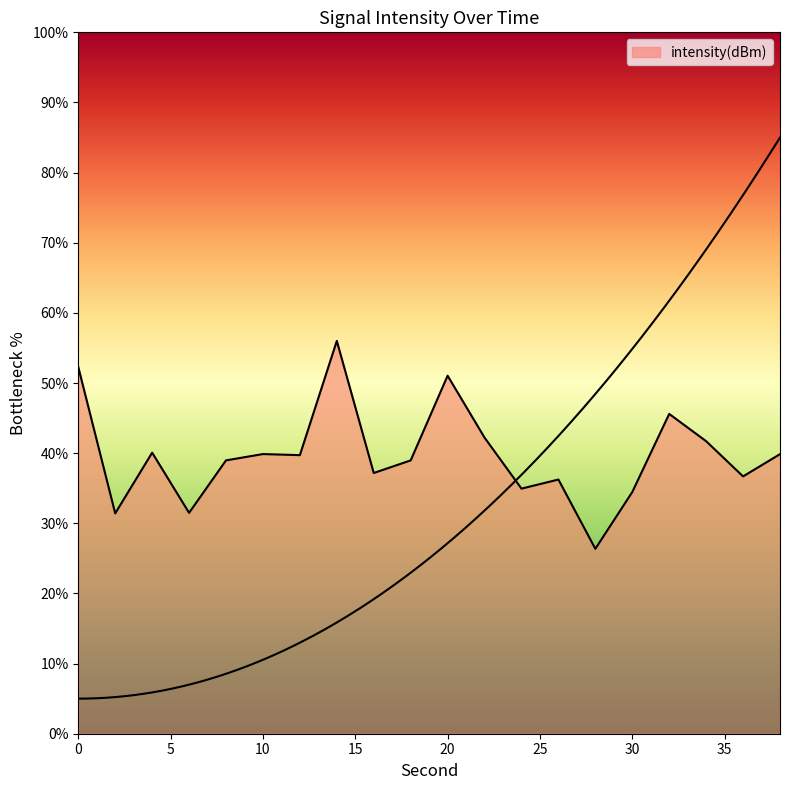

What is the difference between the values at 24 and 38?

4.9